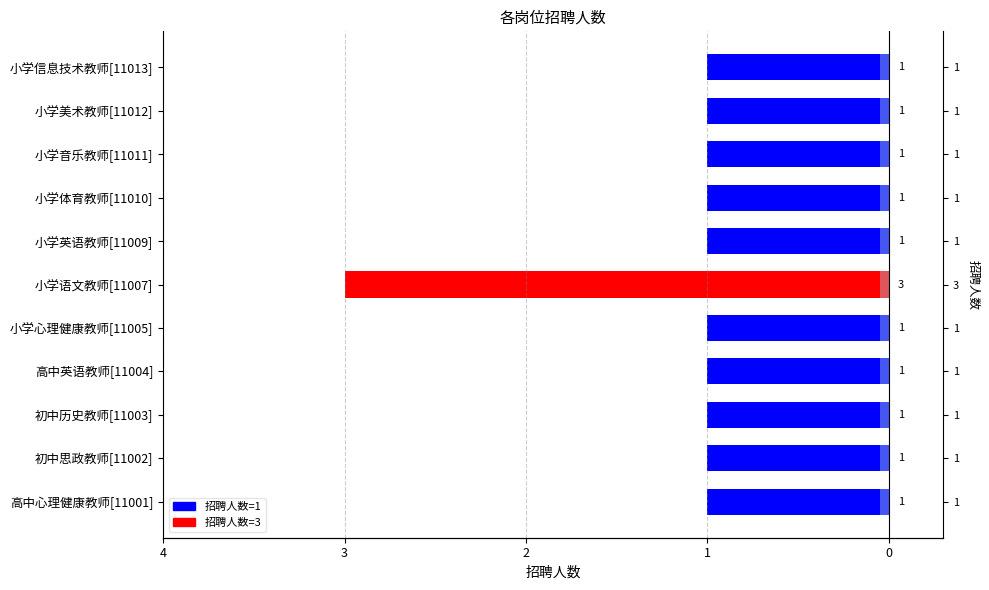

Where is the data nearest to the value -2?

高中心理健康教师[11001]